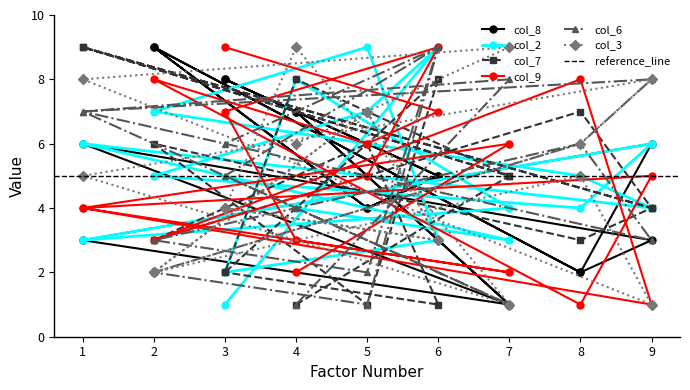

How many lines are shown in the chart?

6